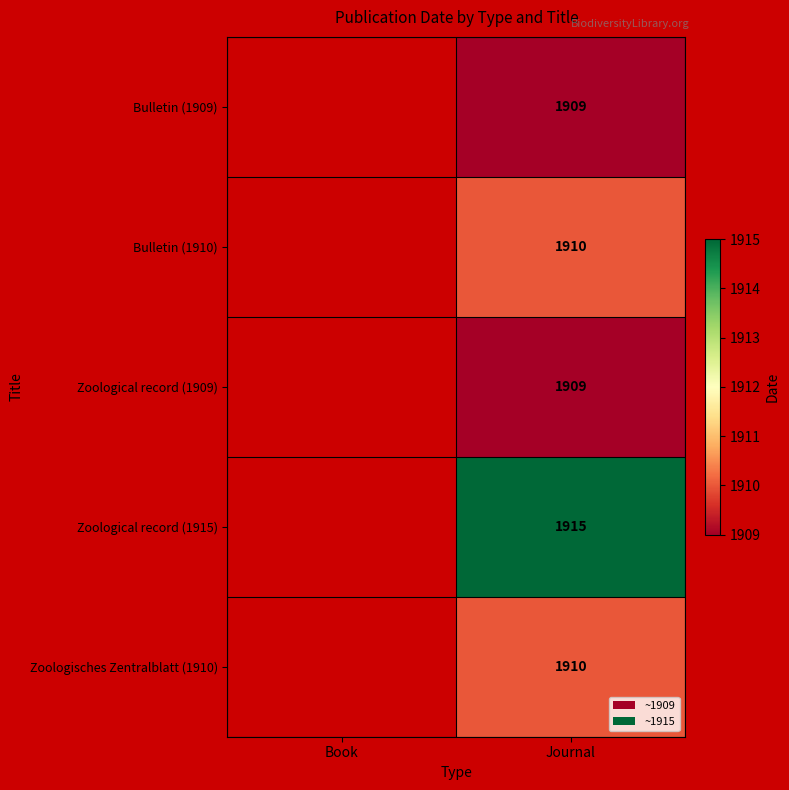

How many distinct data groups are displayed?

5